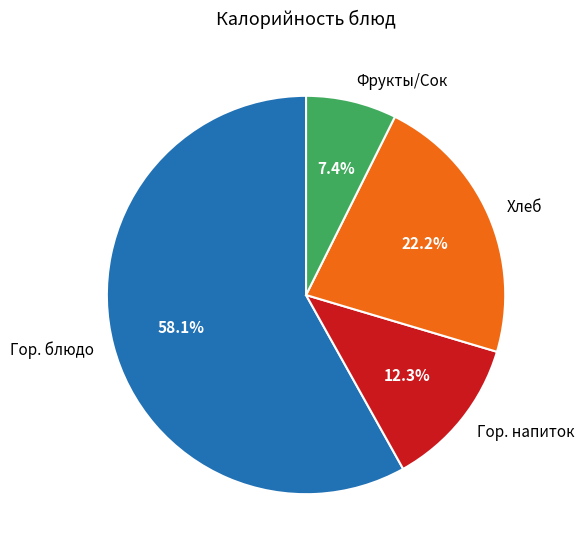

What is the ratio of the value at Фрукты/Сок to the value at Гор. напиток?

0.6